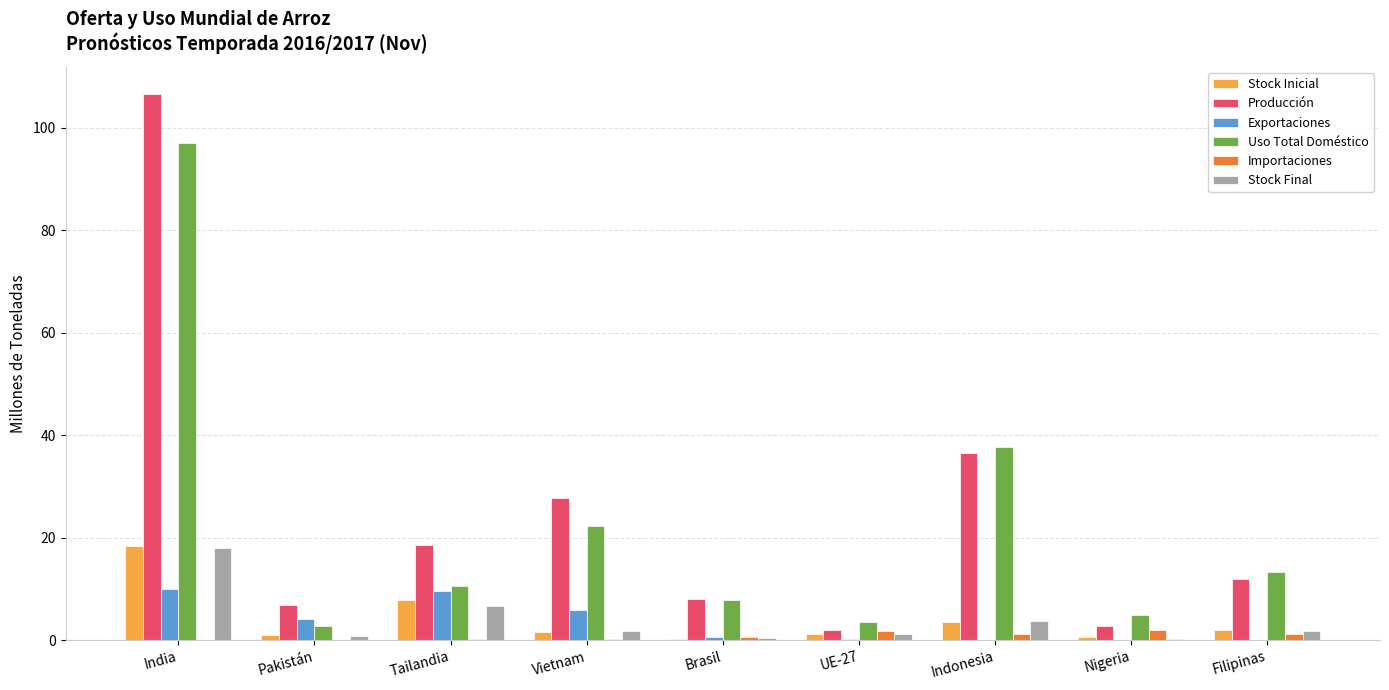

Is it true that Exportaciones equals 0.0 at Filipinas?

True